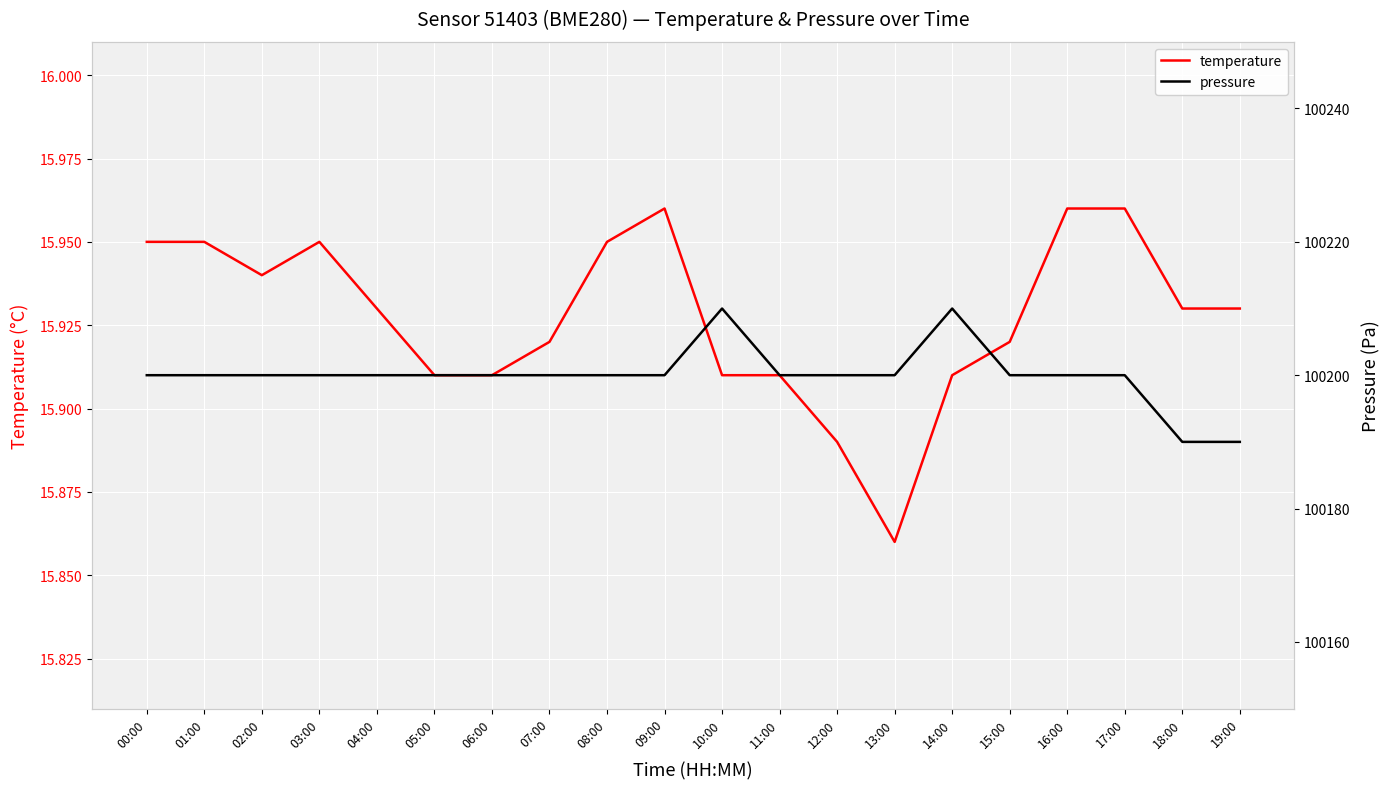

At how many categories does at least one series exceed 96182?

20